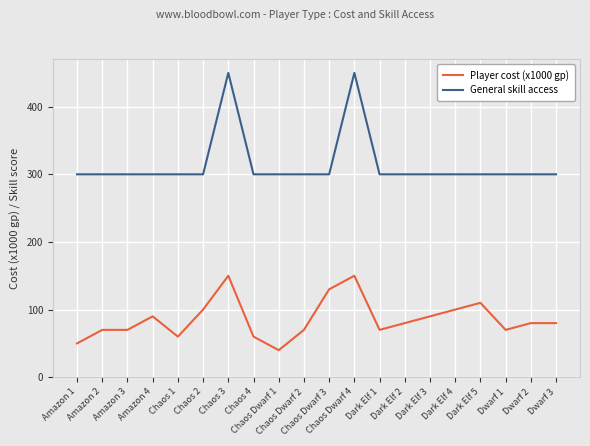

What position from the right is Chaos Dwarf 2?

11